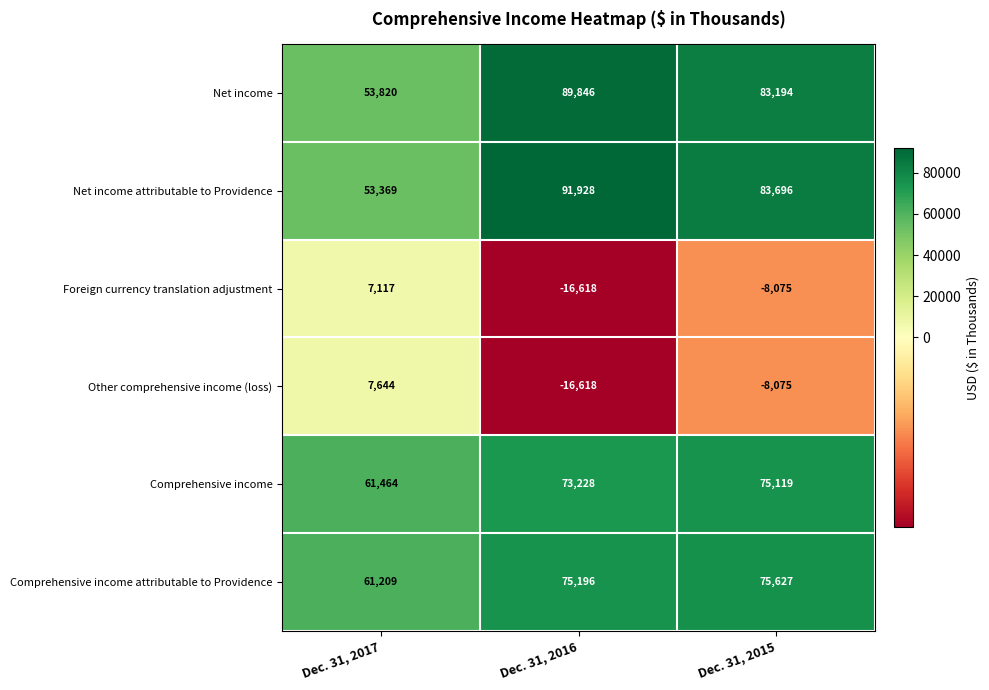

At how many categories does at least one series exceed 27751?

3